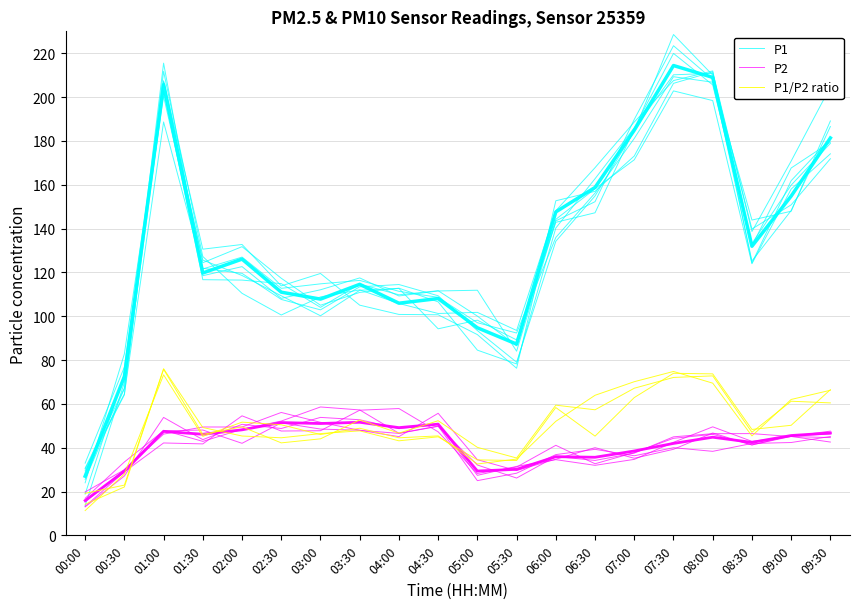

Which series has the largest total across all categories?

P1